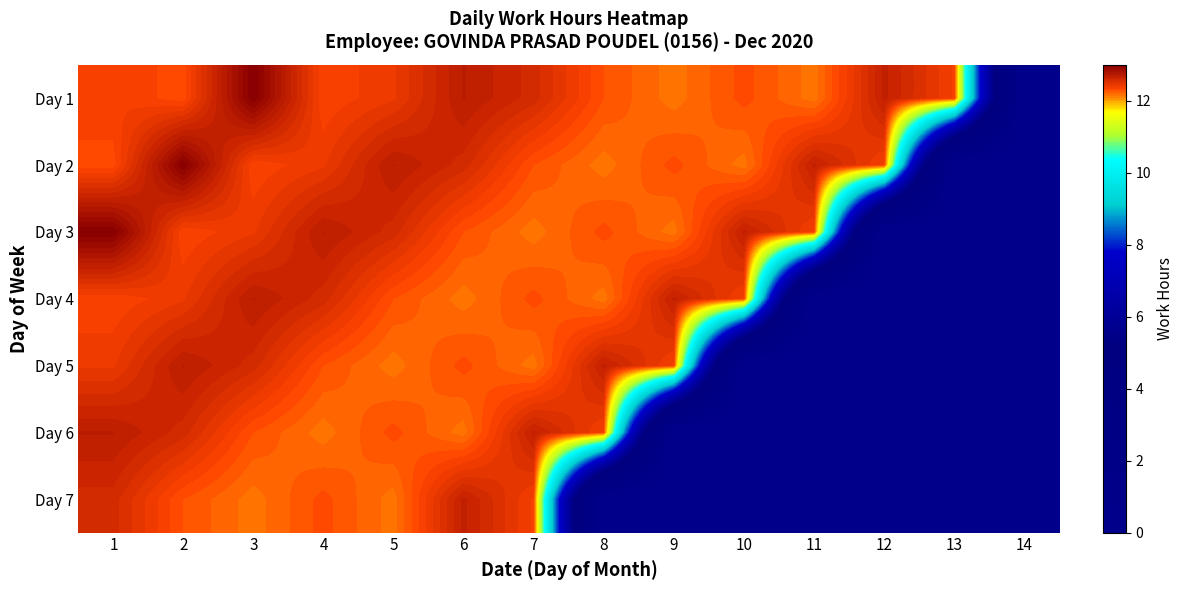

Rank the series by their average value, from highest to lowest.

Day 1, Day 2, Day 3, Day 4, Day 5, Day 6, Day 7